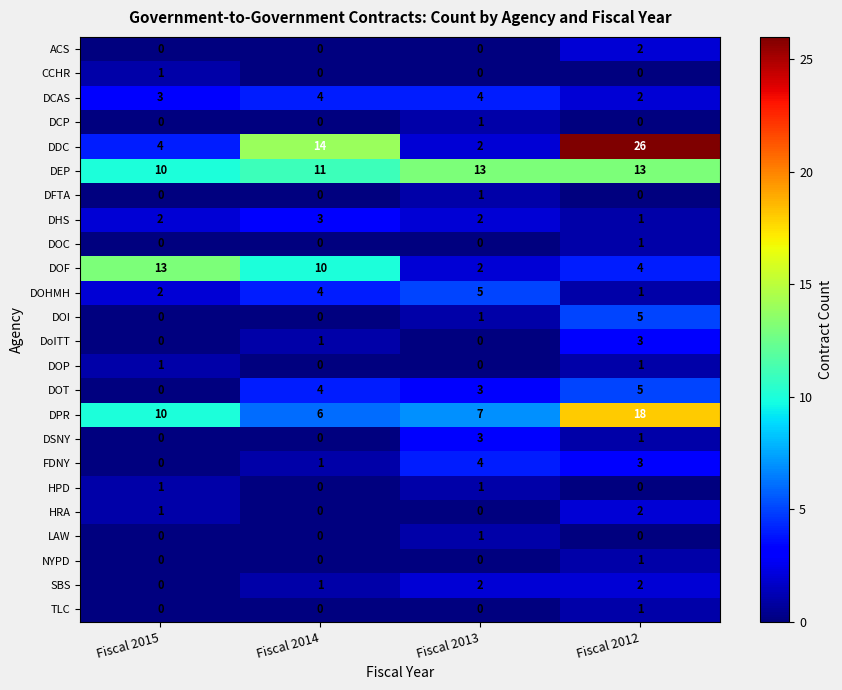

What is the approximate value of FDNY at Fiscal 2013?

4